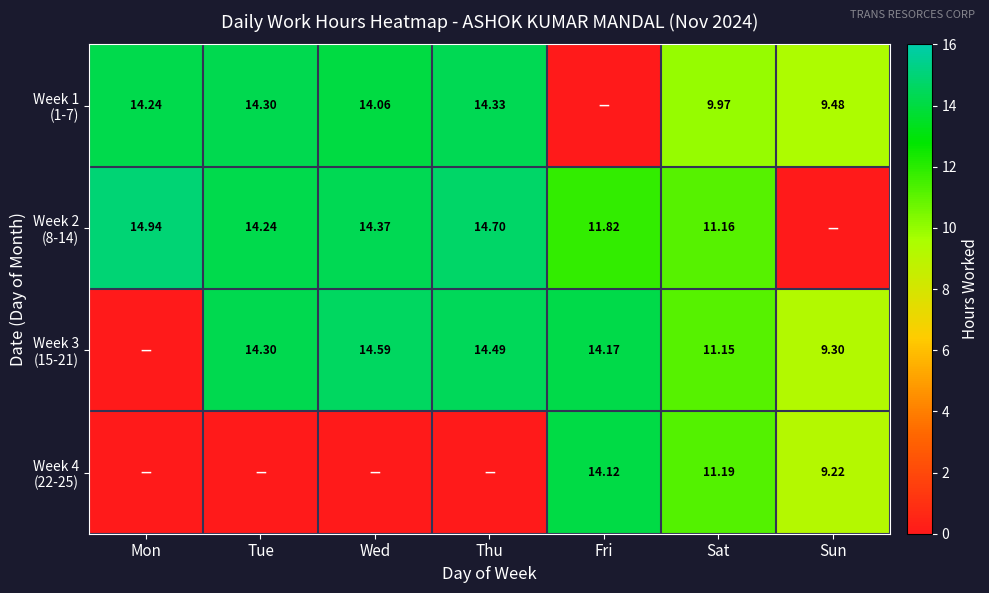

At which label is Week 2 (8-14) closest to 7?

Sat